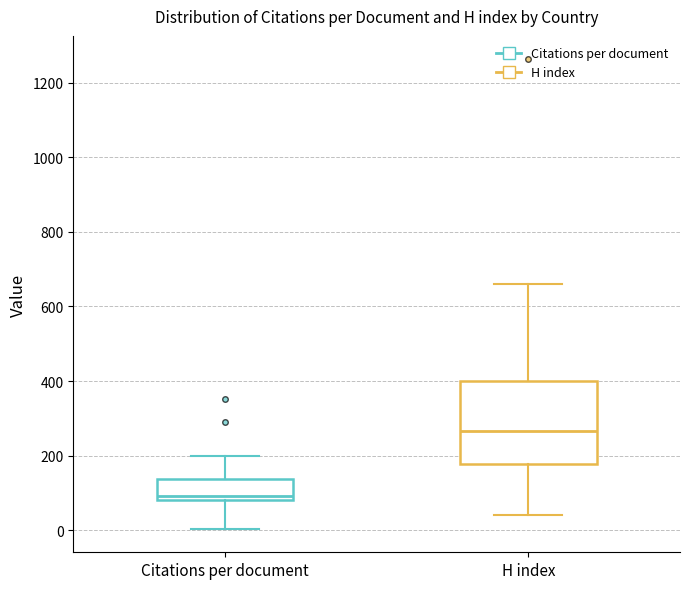

Comparing the boxes themselves (not the whiskers), which one is the tallest?

H index